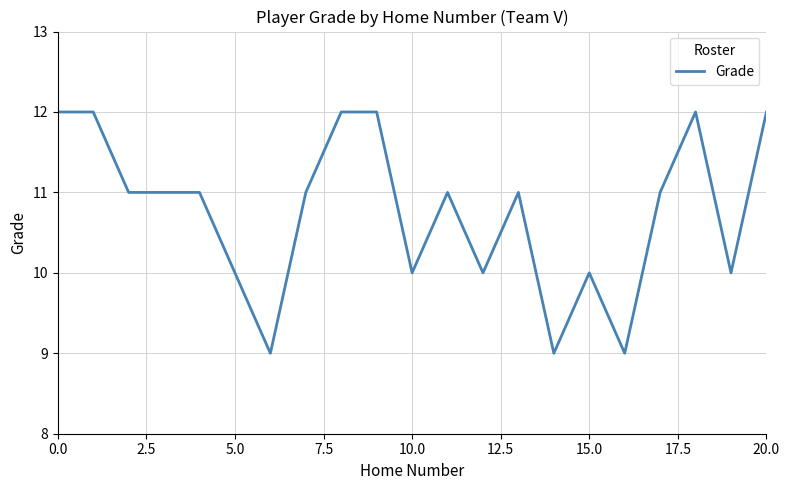

What is the greatest value displayed?

12